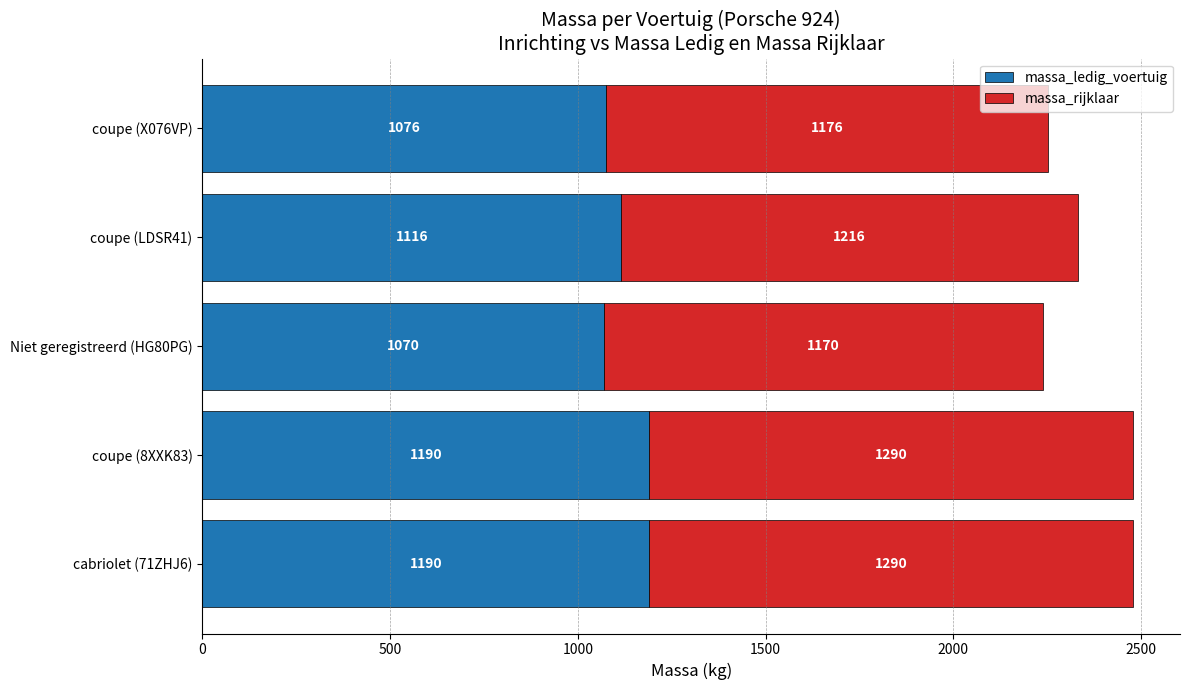

What is the sum of all massa_ledig_voertuig values?

5642